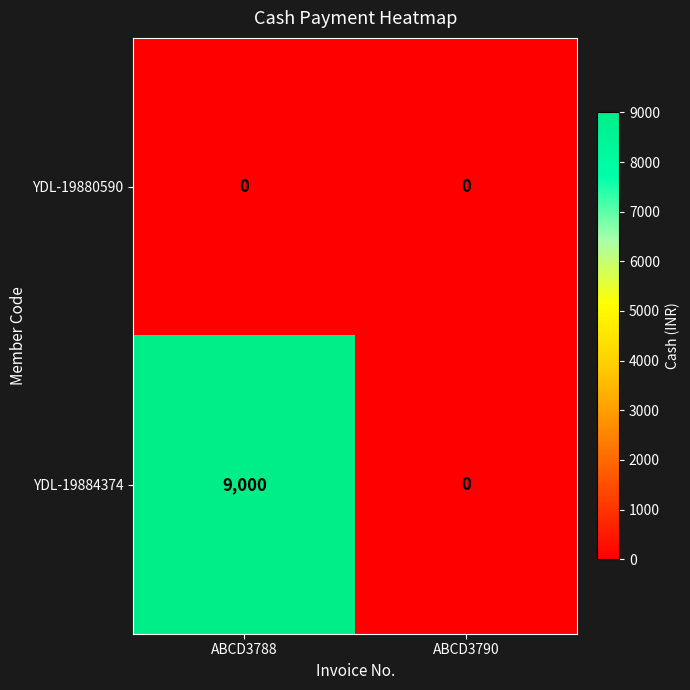

List the series in order of their overall mean, highest first.

YDL-19884374, YDL-19880590